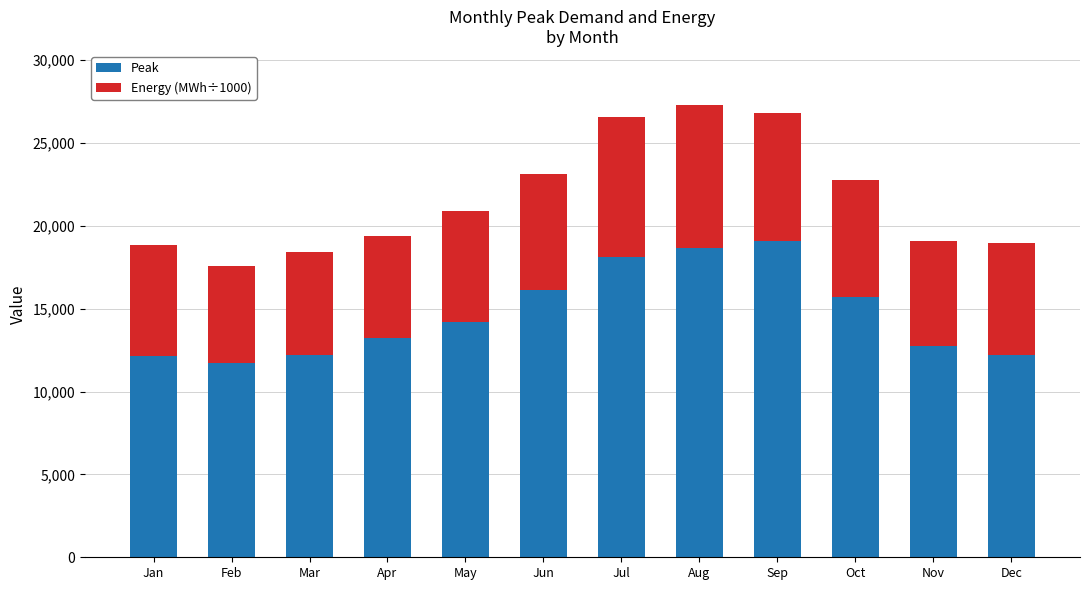

What is the sum of all Peak values?

176184.6